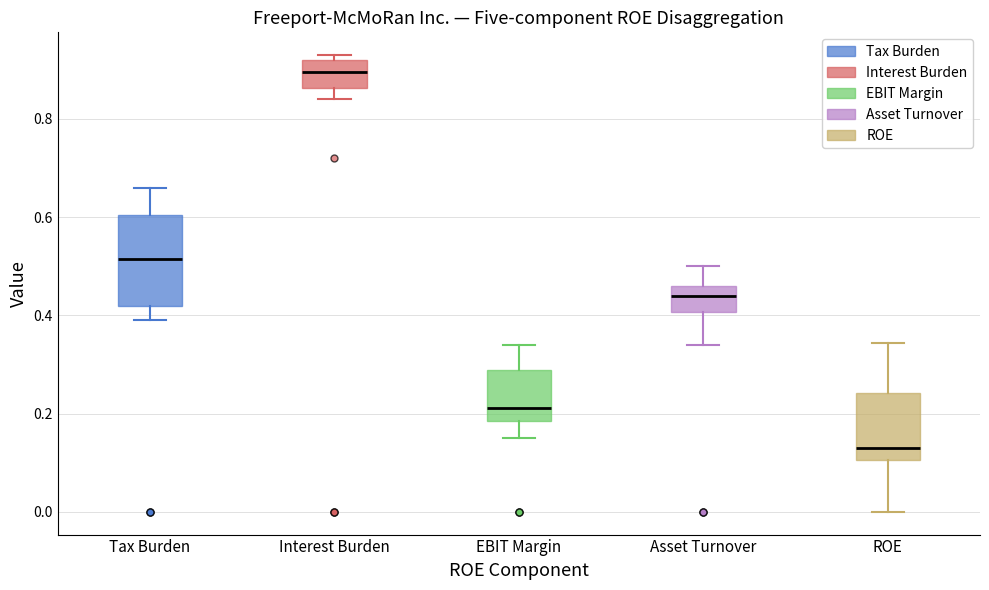

Where does the lower whisker of the box for Tax Burden end on the y-axis? The values are not printed on the chart, so give them approximately, as read against the axis.

0.40